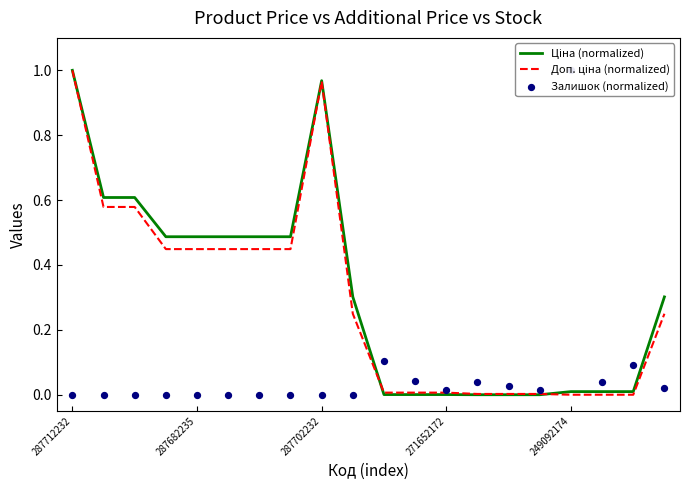

What are all the series names shown in the legend?

Ціна (normalized), Доп. ціна (normalized), Залишок (normalized)